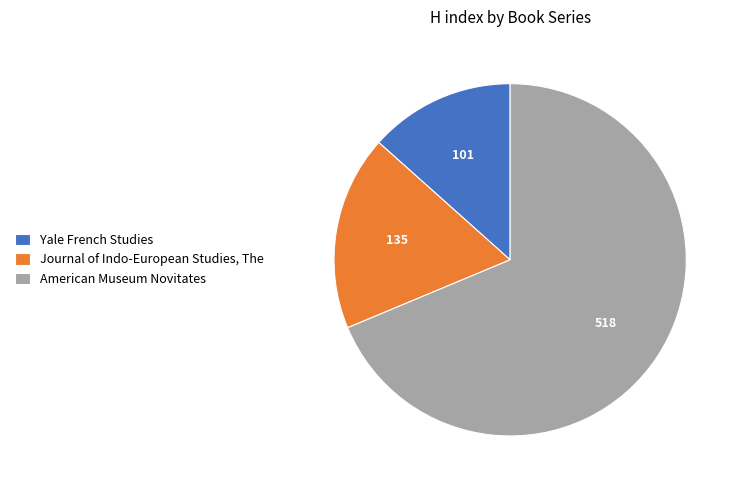

Rank the categories by value from highest to lowest.

American Museum Novitates, Journal of Indo-European Studies, The, Yale French Studies